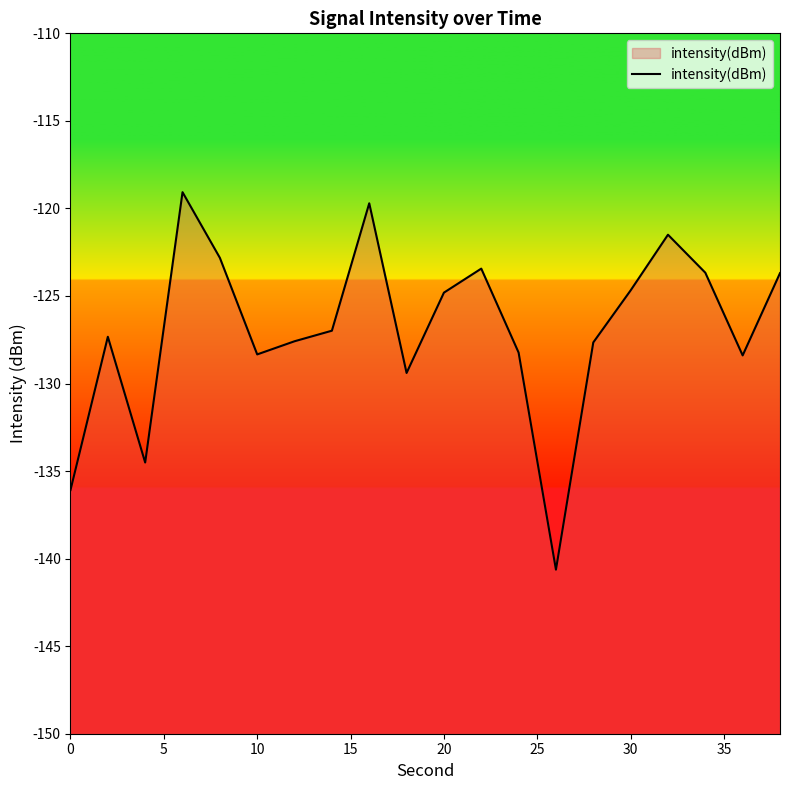

How many lines are shown in the chart?

1